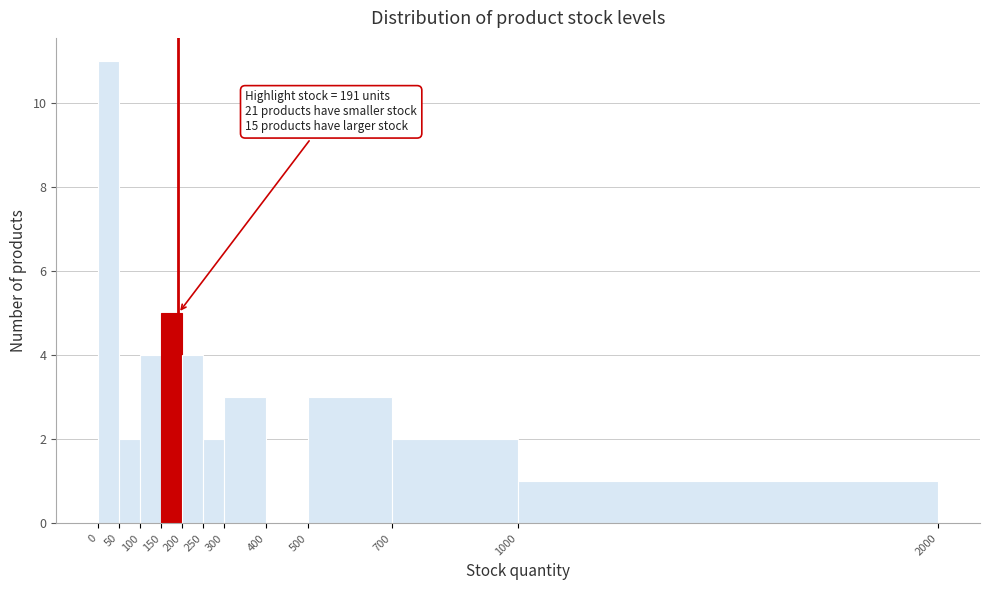

Over which range of the x-axis is the bar tallest?

0 to 50